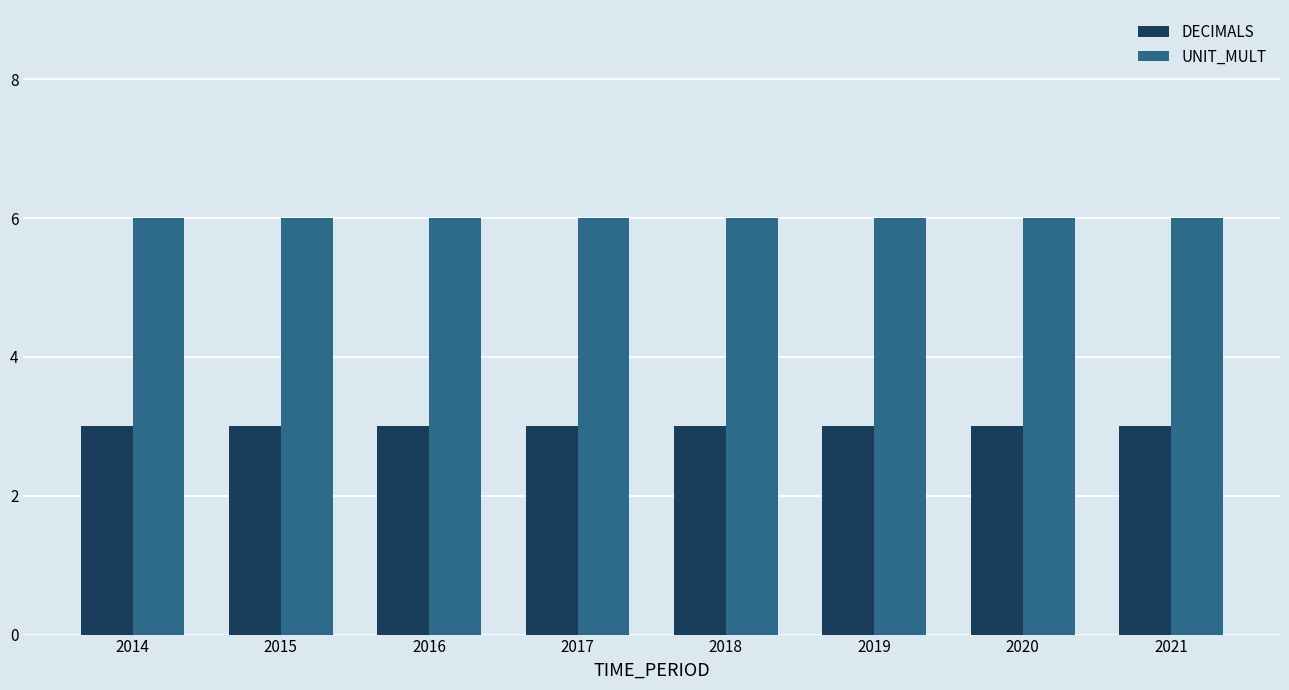

What is the value of the DECIMALS bar at the 4th from the left?

3